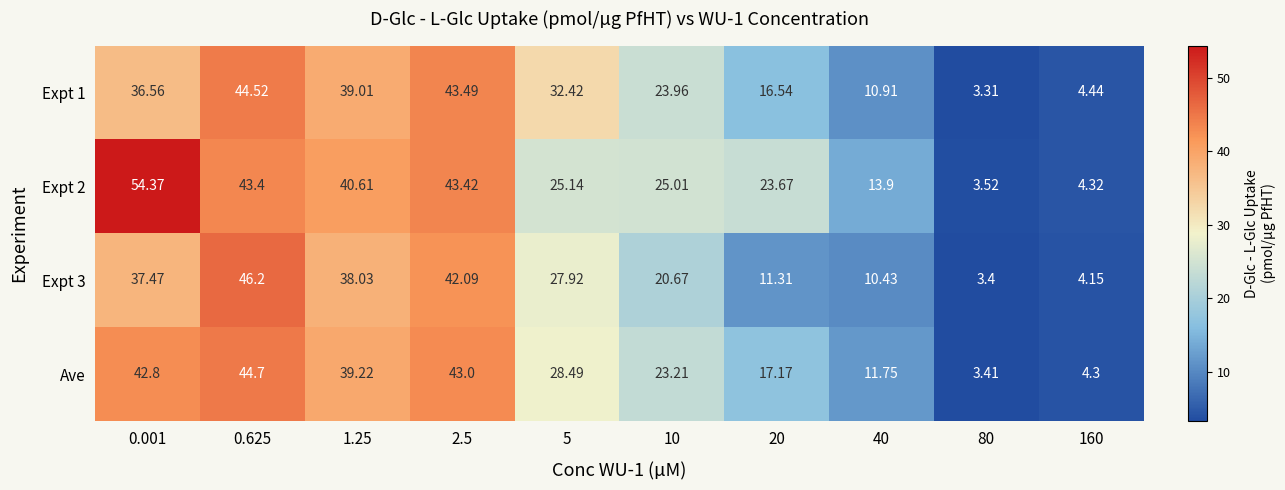

Which series has the widest spread of values?

Expt 2